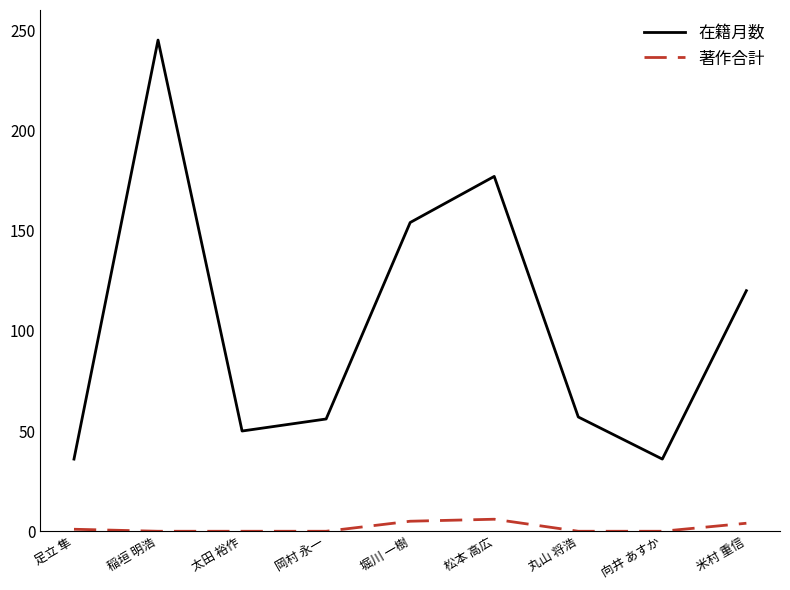

How many interior local valleys does the 在籍月数 series have?

2